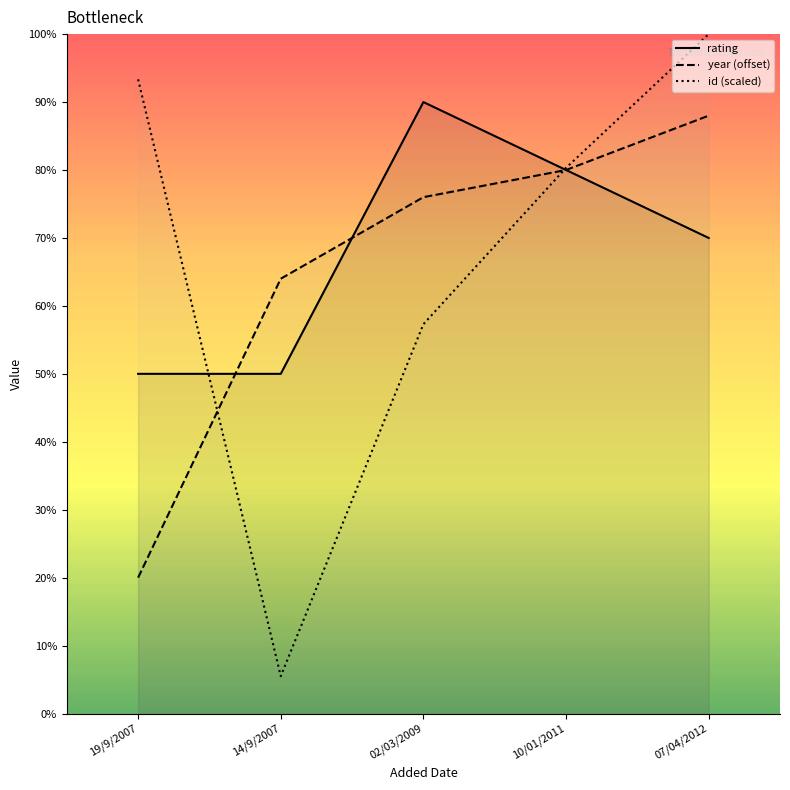

What is the minimum value for id (scaled)?

1.4